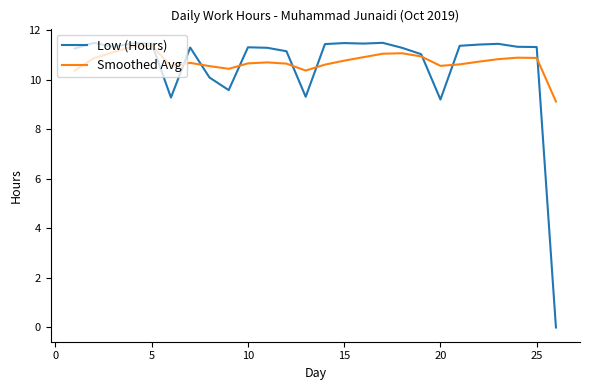

How many intersections are there between Smoothed Avg and Low (Hours)?

9